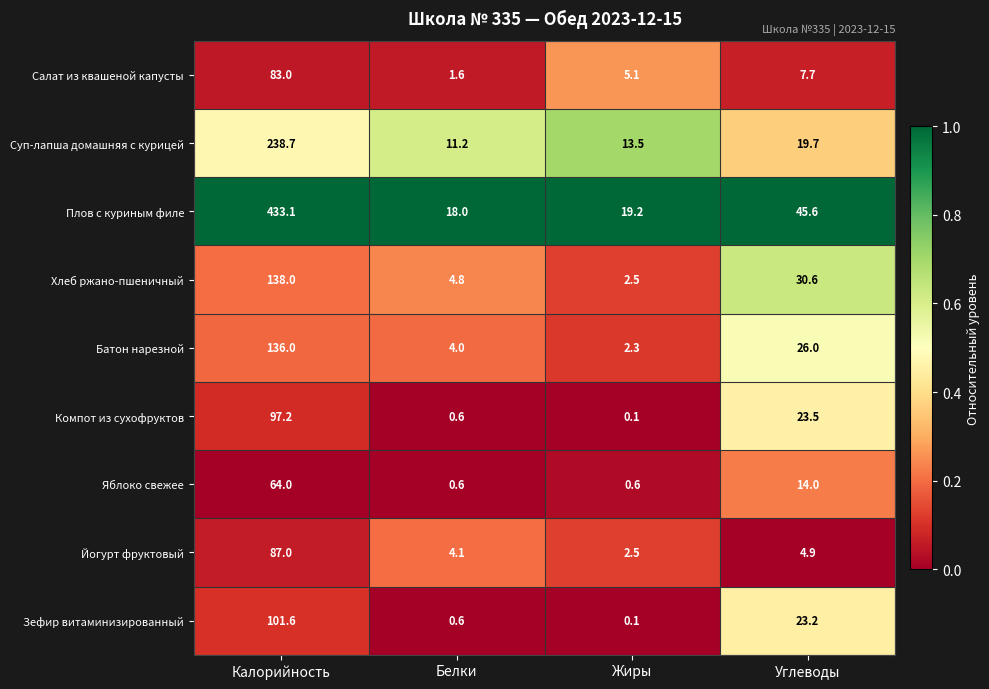

Where is Зефир витаминизированный nearest to the value 50?

Углеводы